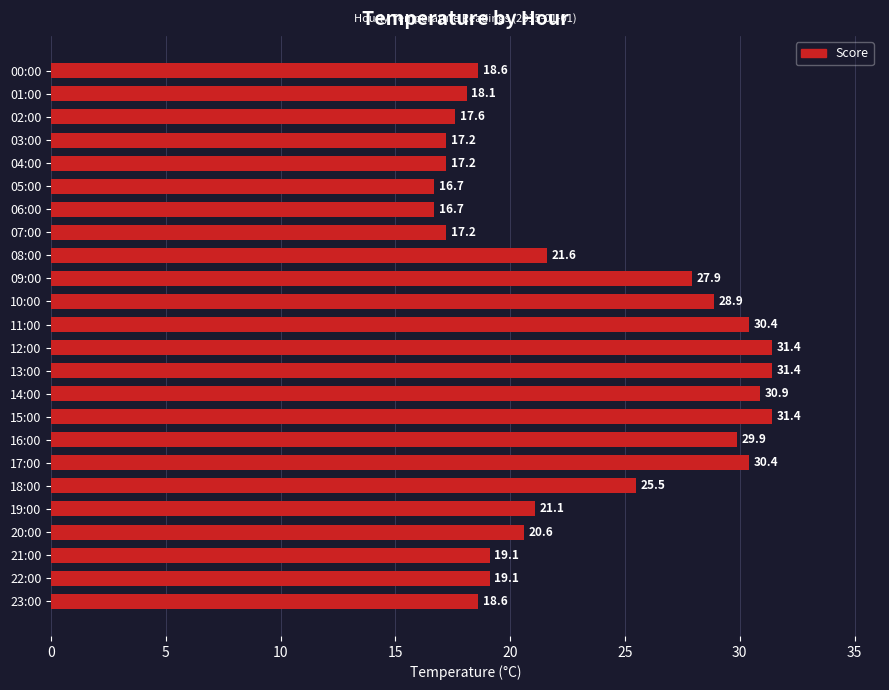

What is the change in value from 04:00 to 21:00?

+1.9